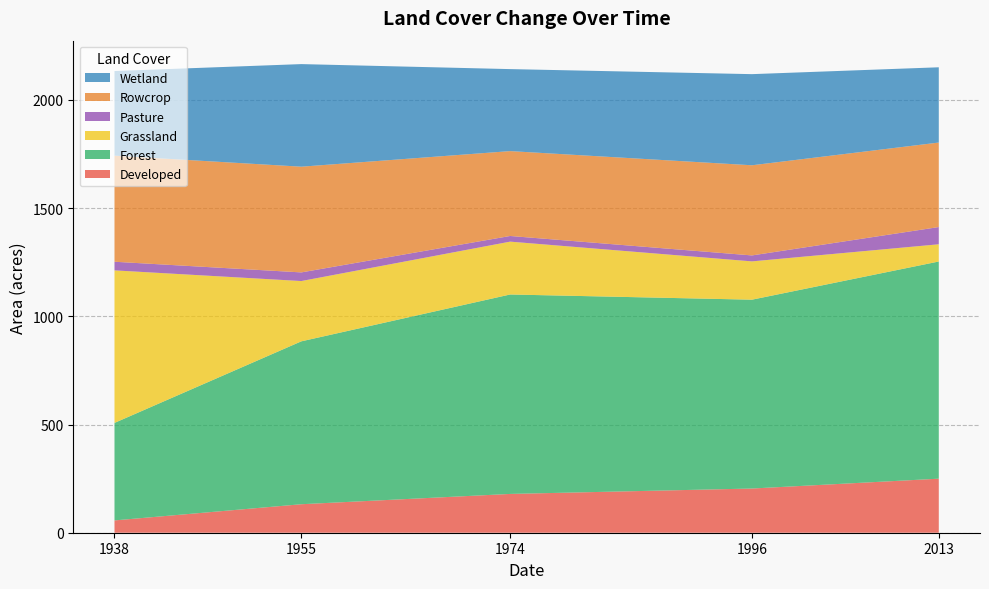

Reading right to left, extract all data points from this chart.

Developed: 2013=249.7	1996=204.2	1974=179.3	1955=131.7	1938=56.9
Forest: 2013=1003.6	1996=872.6	1974=921.6	1955=752.7	1938=450.6
Grassland: 2013=79.6	1996=177.0	1974=244.2	1955=278.6	1938=704.8
Pasture: 2013=79.6	1996=27.5	1974=26.2	1955=39.9	1938=39.9
Rowcrop: 2013=390.5	1996=416.6	1974=392.2	1955=488.5	1938=490.1
Wetland: 2013=347.7	1996=421.1	1974=378.9	1955=474.1	1938=391.1